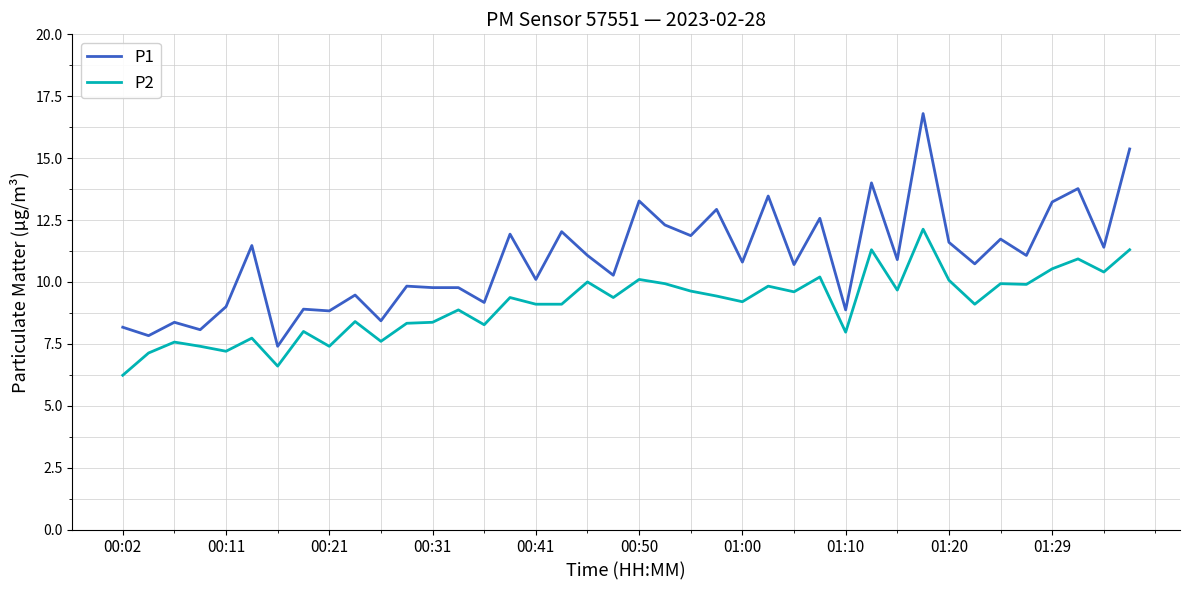

Rank the series by their maximum value, from lowest to highest.

P2, P1